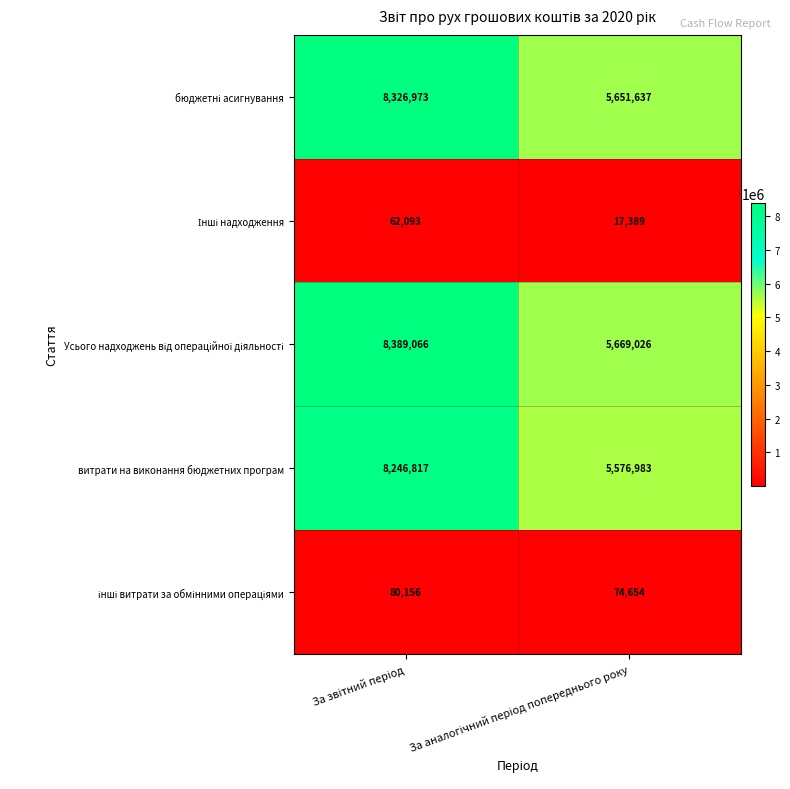

What is the minimum value shown in the chart?

17389